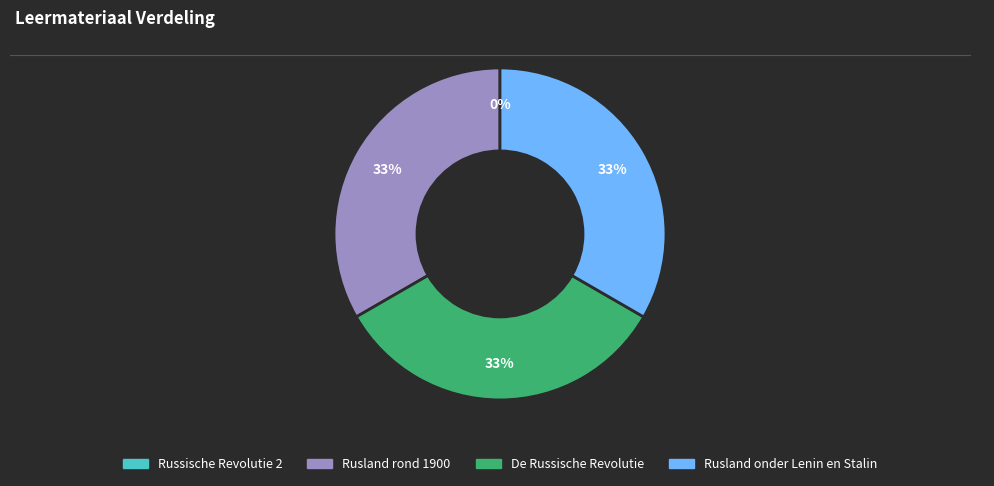

Is the sum of Rusland rond 1900 and De Russische Revolutie greater than half?

Yes